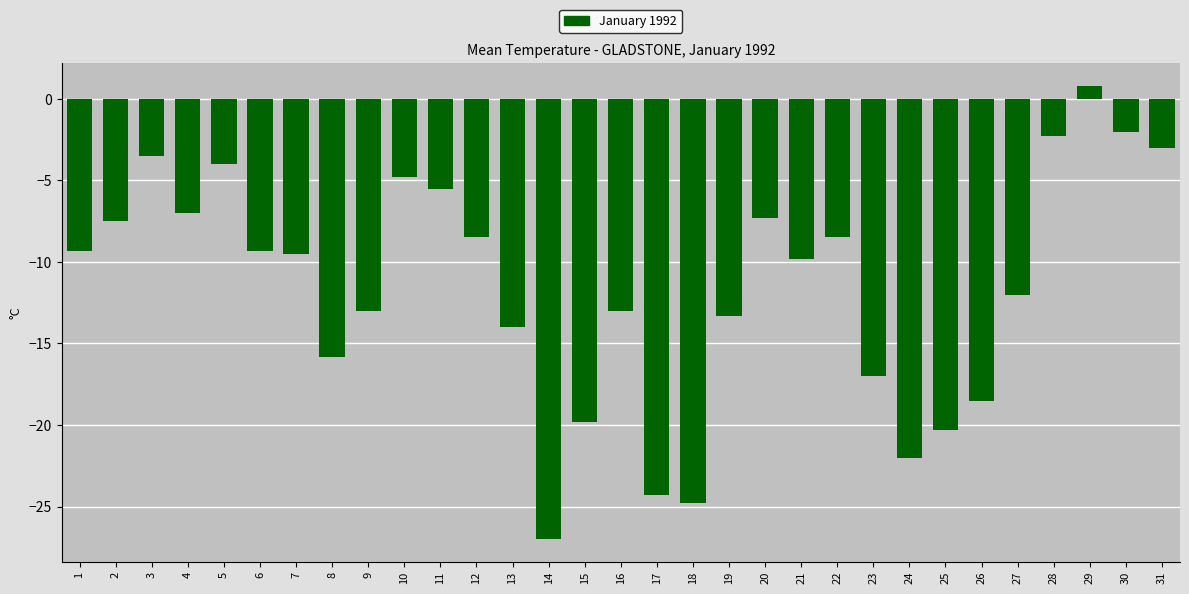

Which category has the highest value across all series?

29